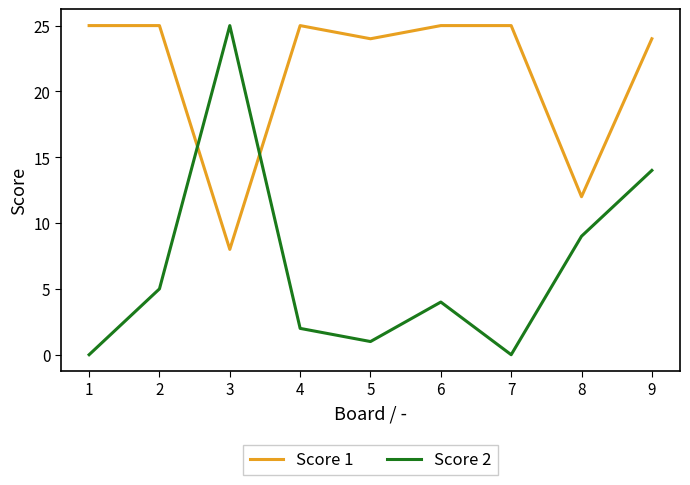

What are all the series names shown in the legend?

Score 1, Score 2